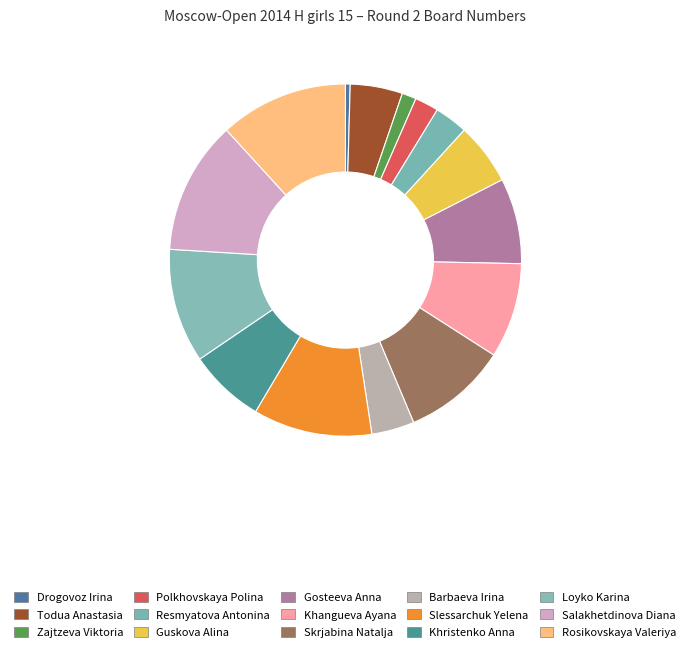

To the nearest percent, what percentage of the pie is Khristenko Anna?

7%